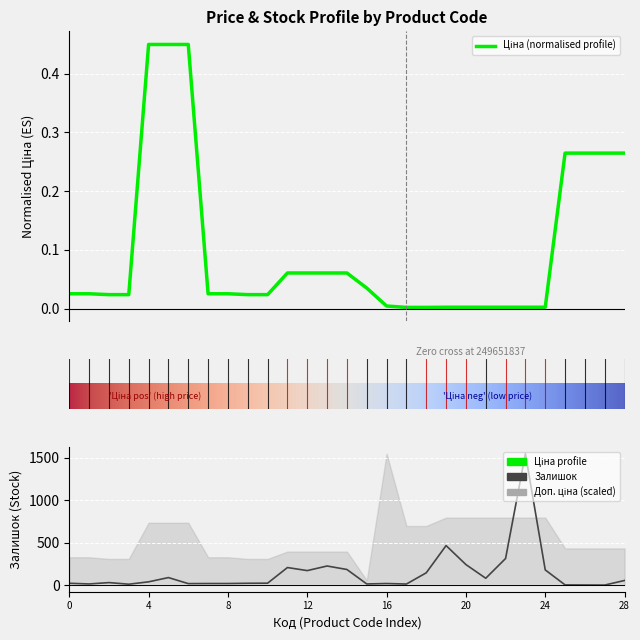

How many data points does each series have?

29